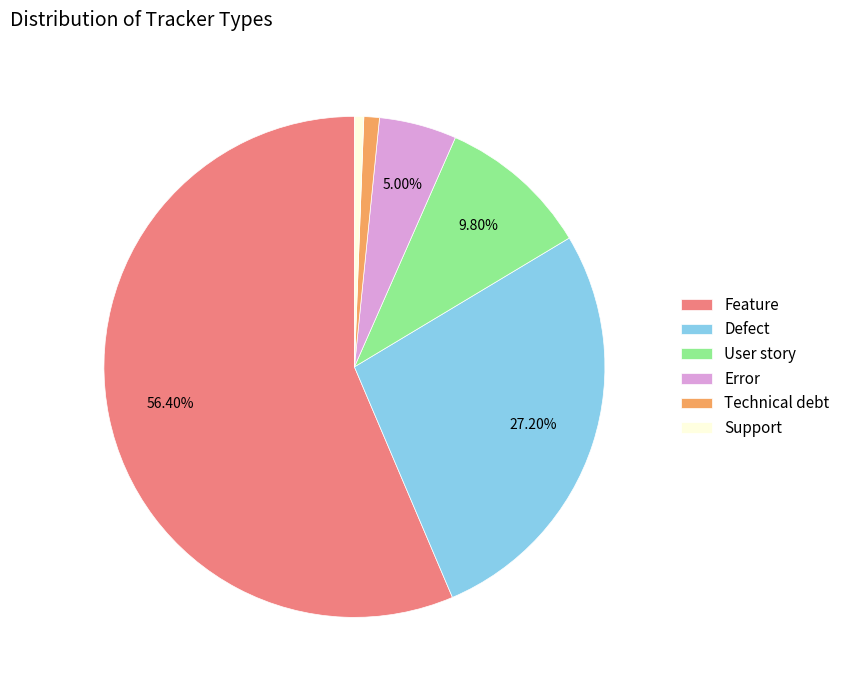

Combined, do Technical debt and User story account for over 50%?

No